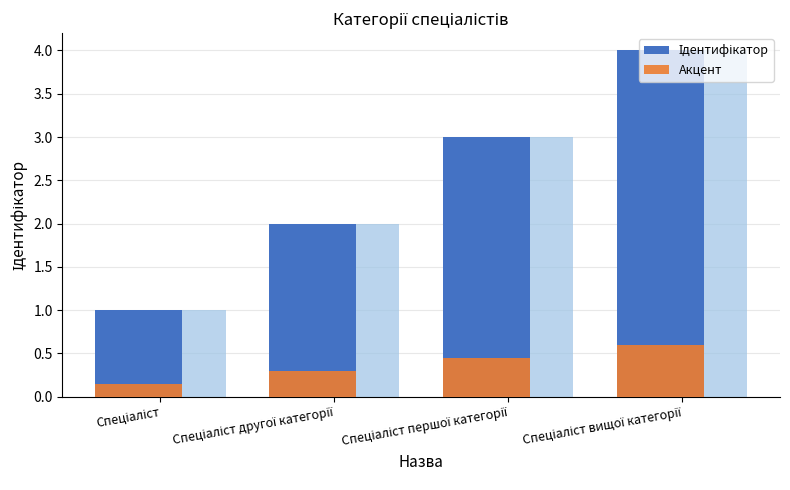

What position from the right is Спеціаліст?

4